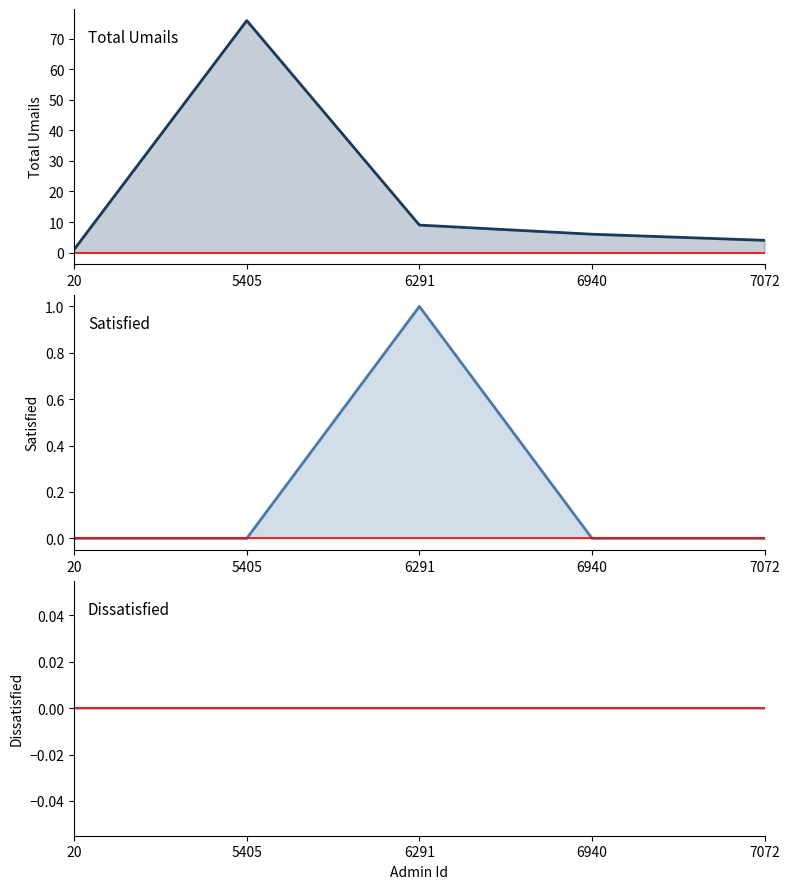

Is it true that Dissatisfied equals 0 at 5405?

True